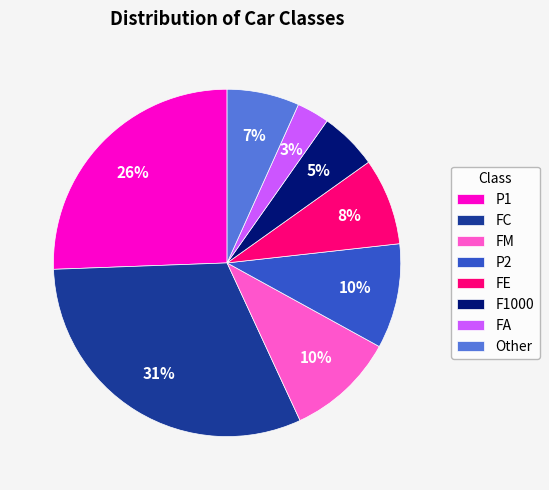

Do FA and Other together represent more than half of the pie?

No